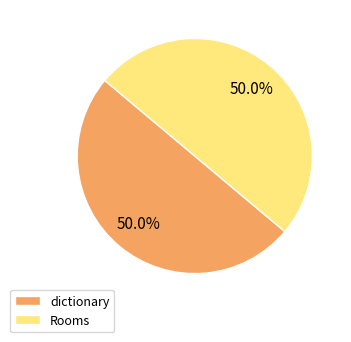

Is it true that Rooms is 39% of the pie?

False